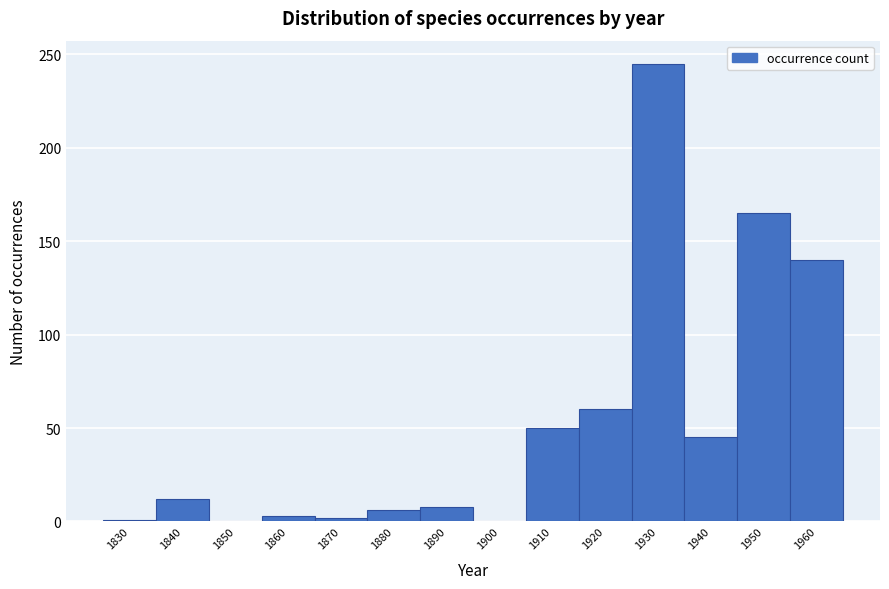

What is the sum of the values at 1960 and 1850?

140